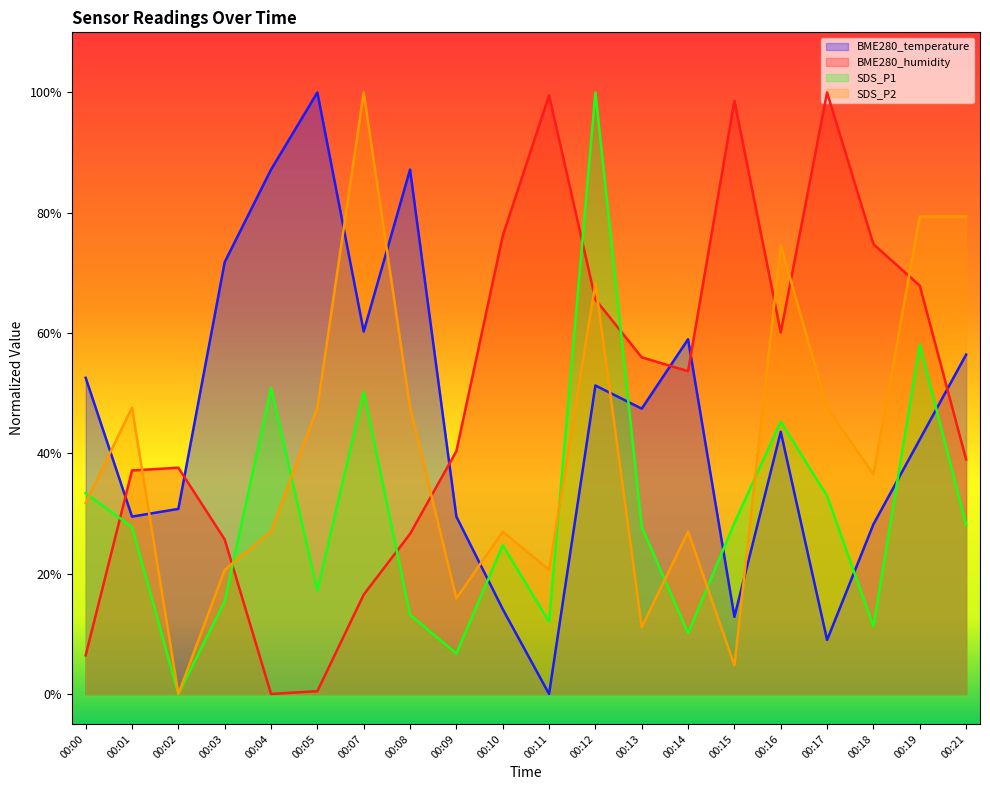

Which label corresponds to the largest value in the chart?

00:12